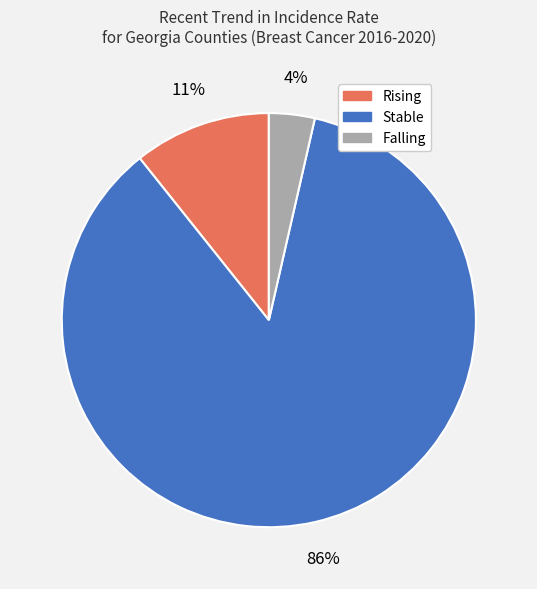

Does any single category account for the majority?

Yes